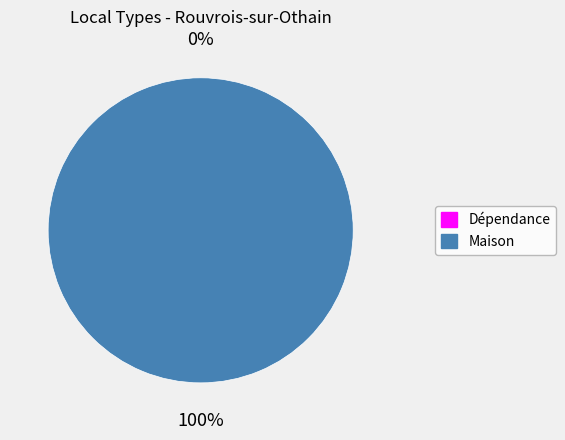

Is 3 the majority of the pie?

No